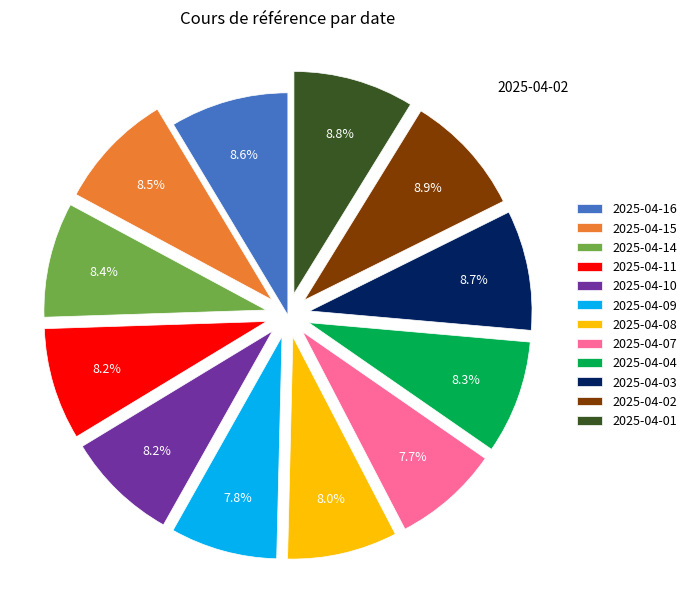

Is there a majority slice in this chart?

No